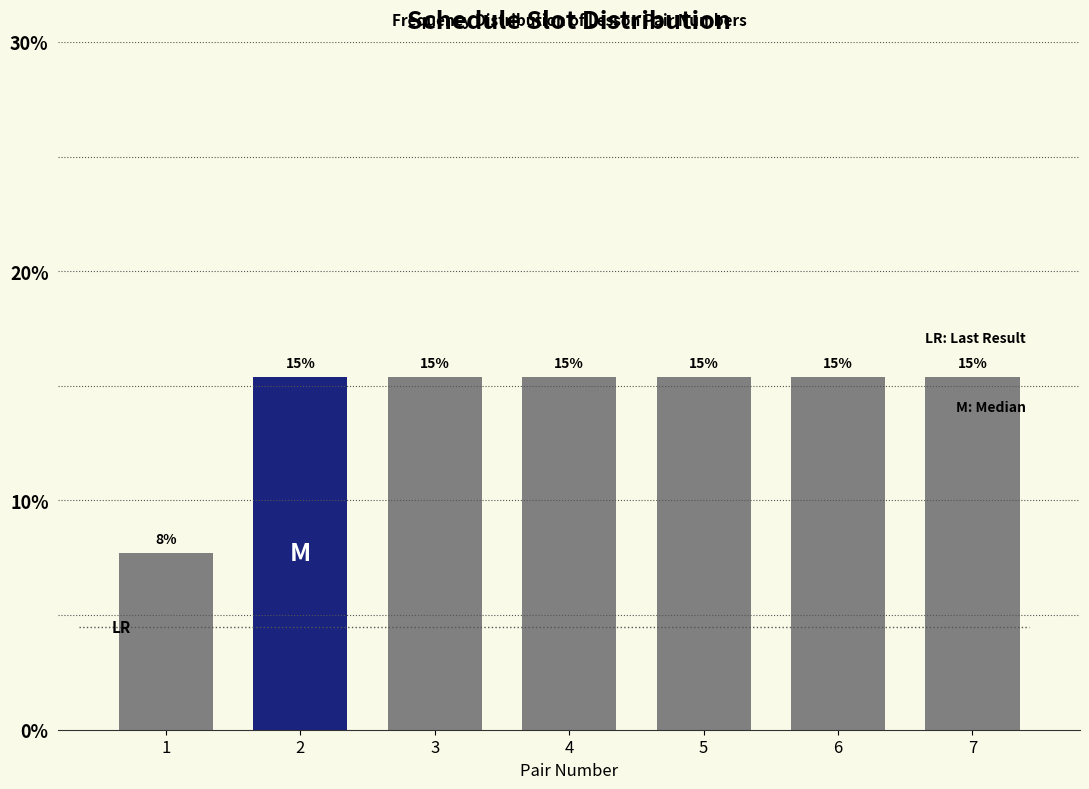

How many bars are there in total?

7